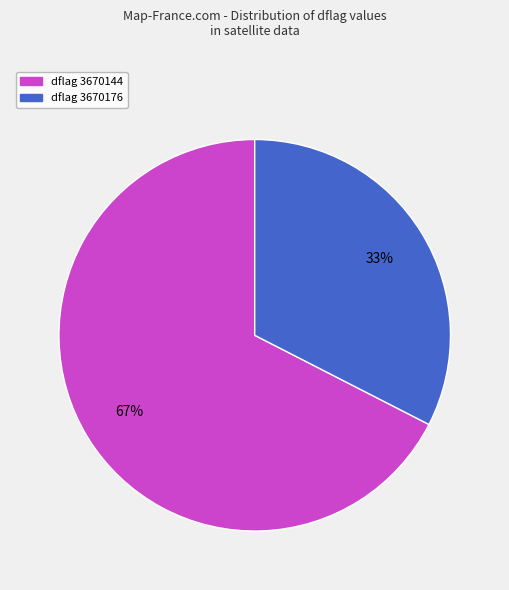

To the nearest percent, what is the average slice percentage?

50%